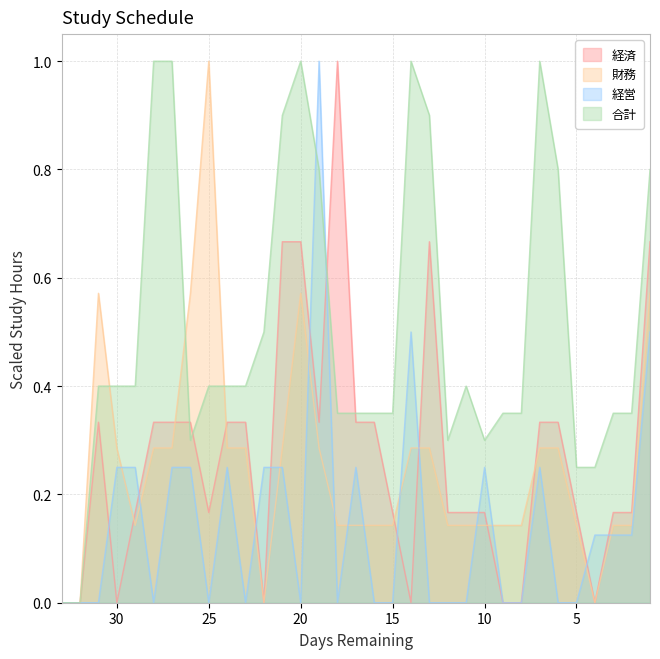

Between 29 and 18, which is larger?

18